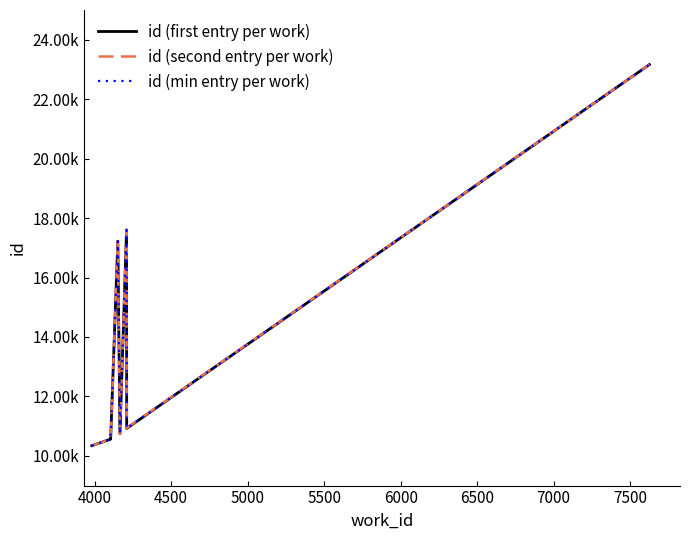

Is this an area chart (filled region under the line)?

No